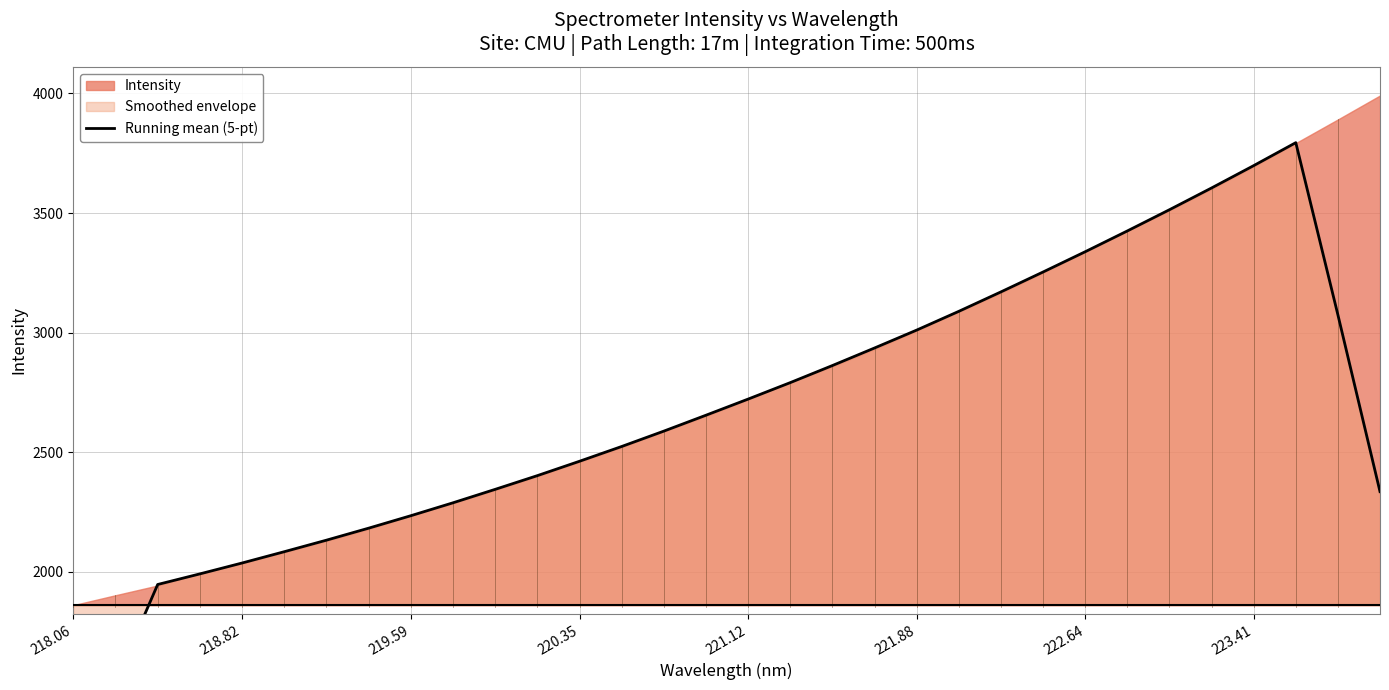

What position from the right is 220.35?

20